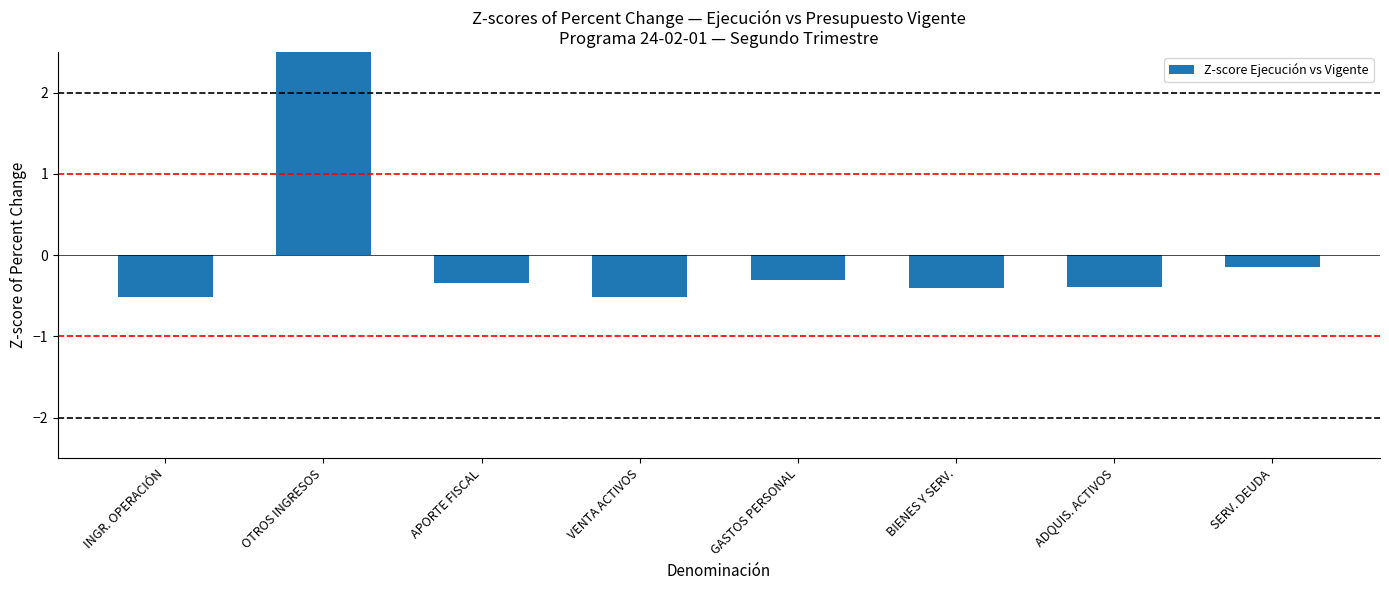

The chart shows a value of 4.0 at OTROS INGRESOS. True or false?

False